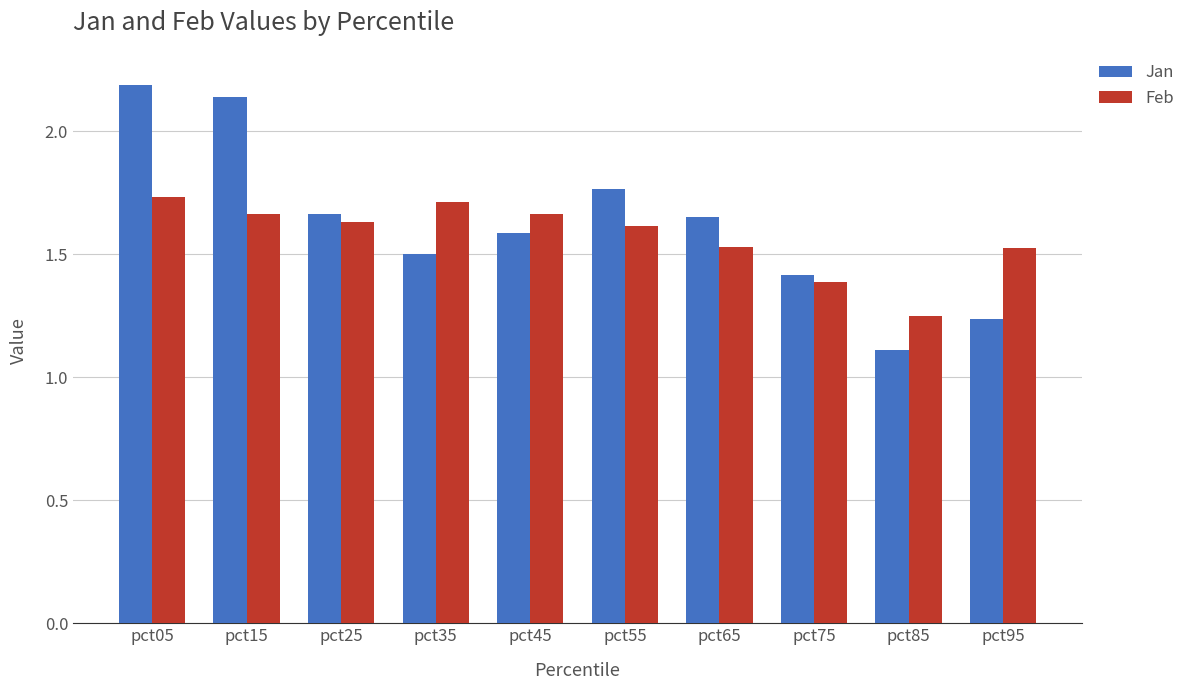

At how many categories does at least one series exceed 1?

10